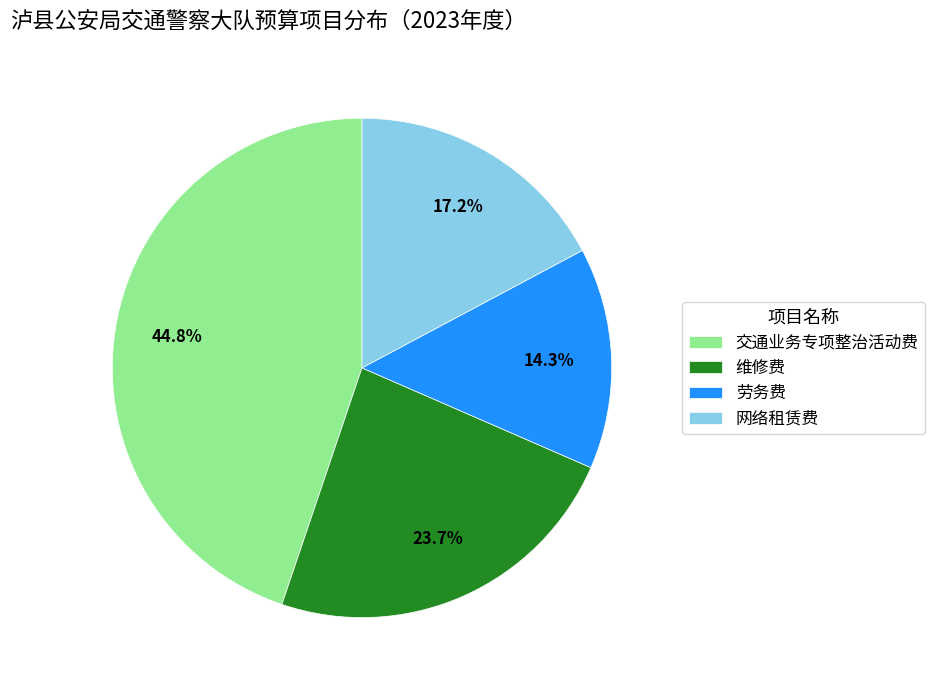

How many segments does this pie chart have?

4